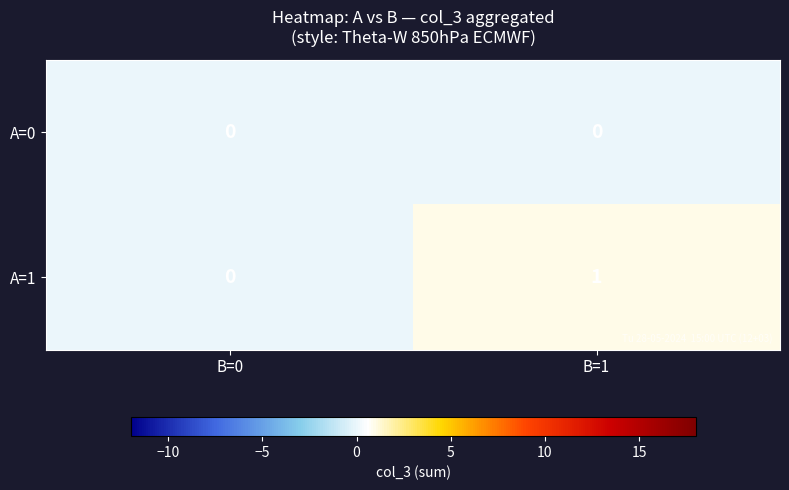

The A=0 series shows 0 at B=1. True or false?

True